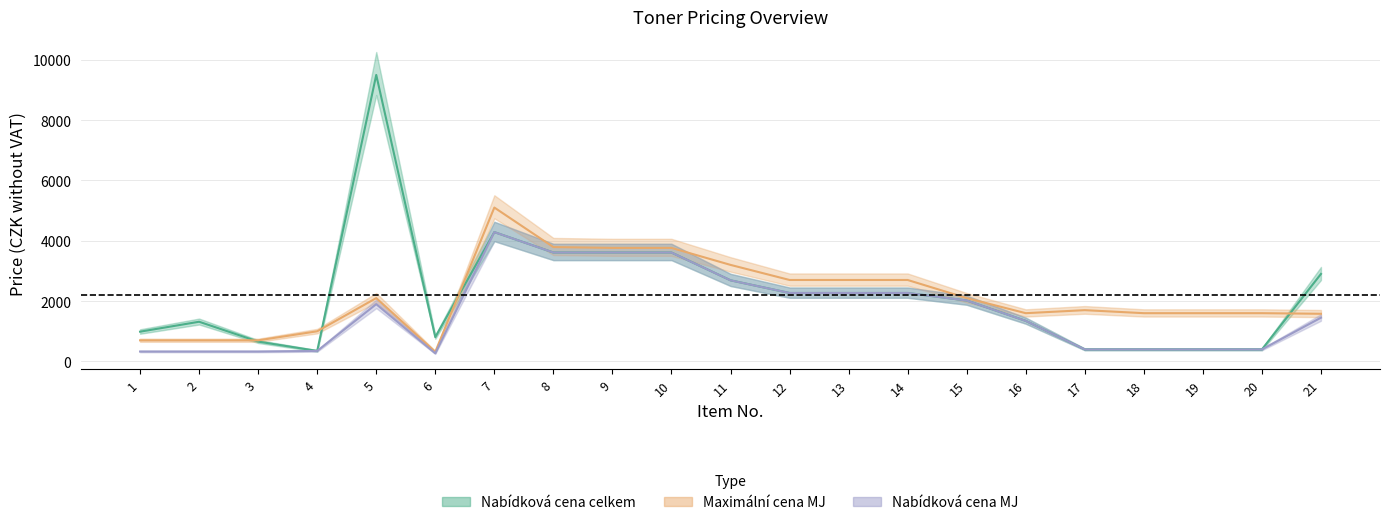

List the labels in order of Nabidkova cena celkem value, largest first.

5, 7, 8, 9, 10, 21, 11, 12, 13, 14, 15, 16, 2, 1, 6, 3, 17, 18, 19, 20, 4